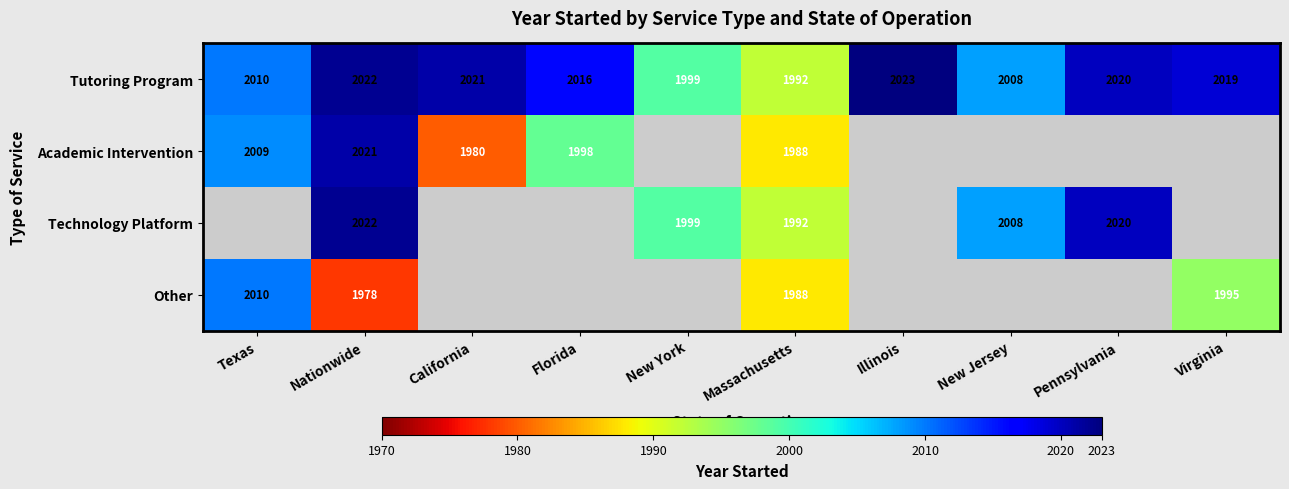

At which category is the sum across all series the highest?

Nationwide